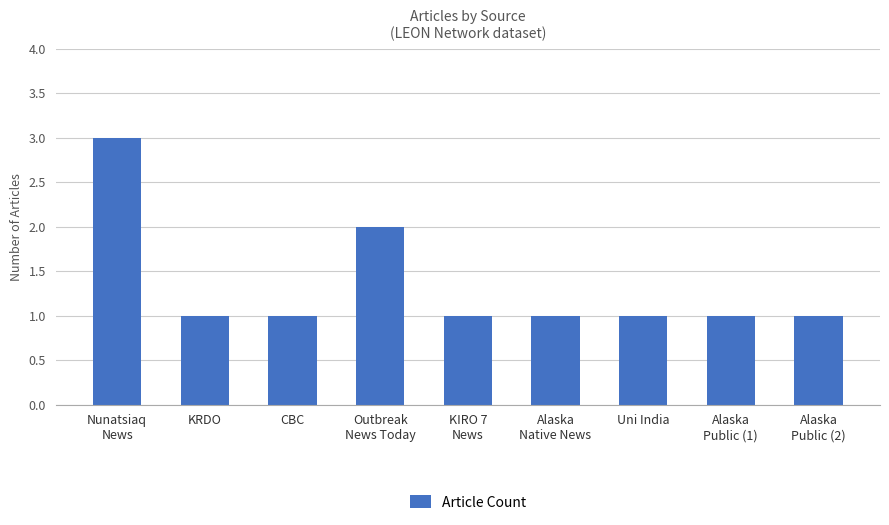

What is the sum of all values?

12